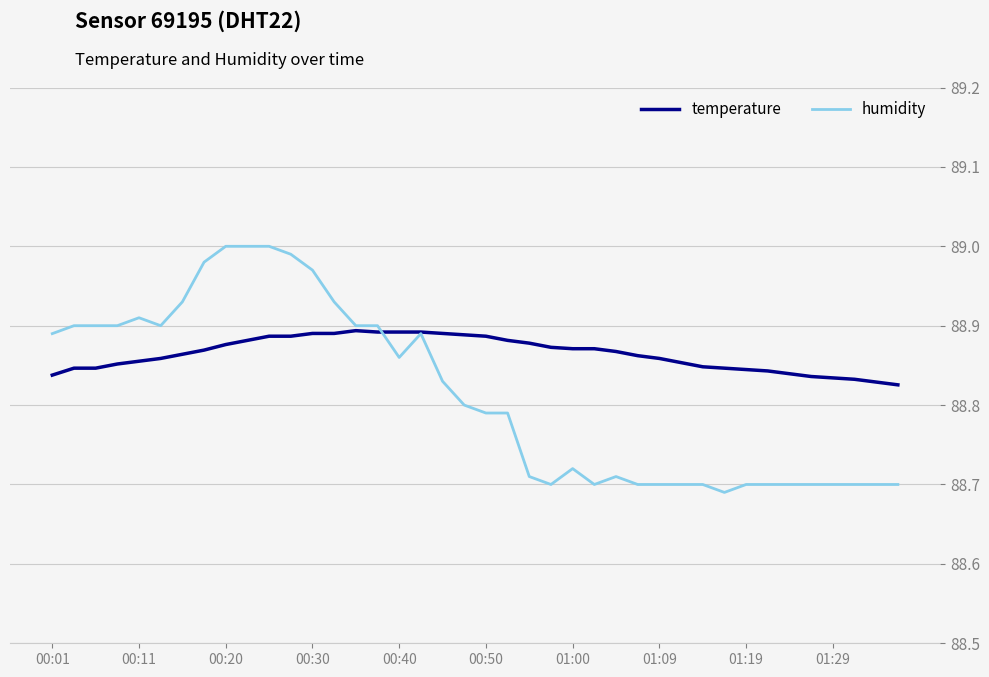

Rank the series by their average value, from lowest to highest.

temperature, humidity